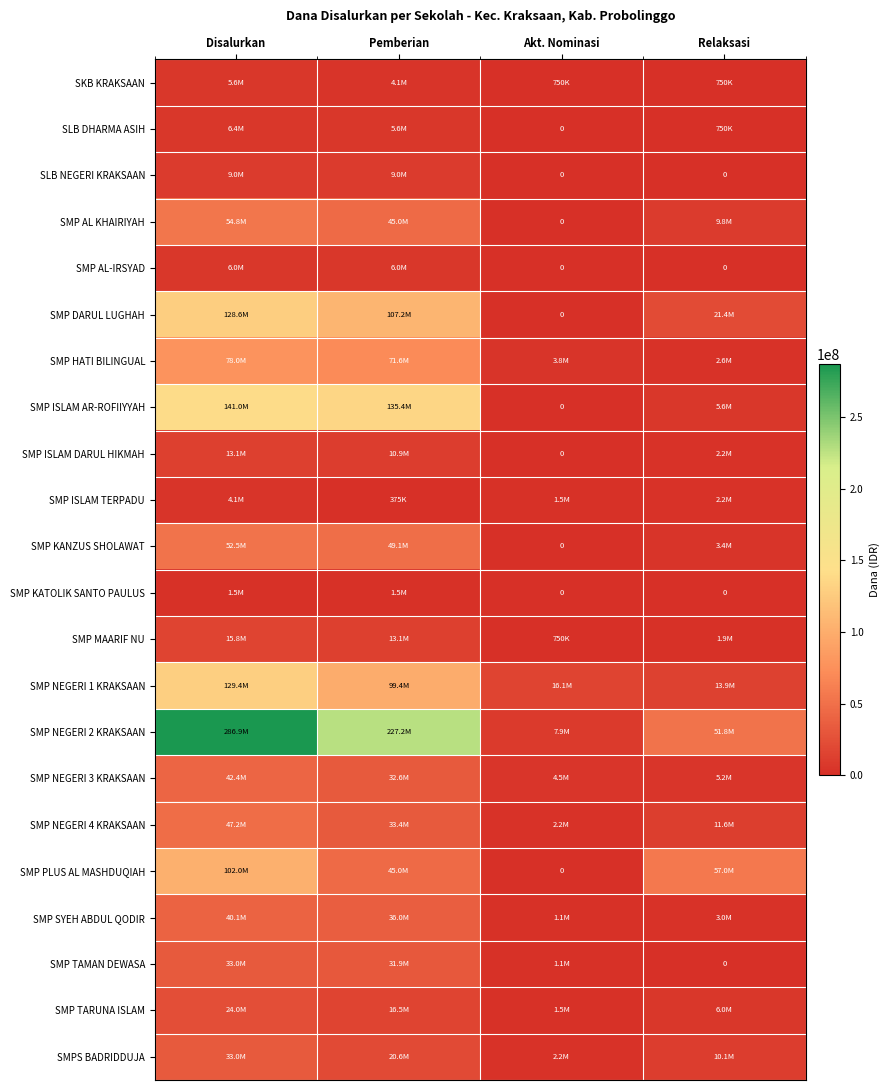

Which series has the largest range (max minus min)?

SMP NEGERI 2 KRAKSAAN